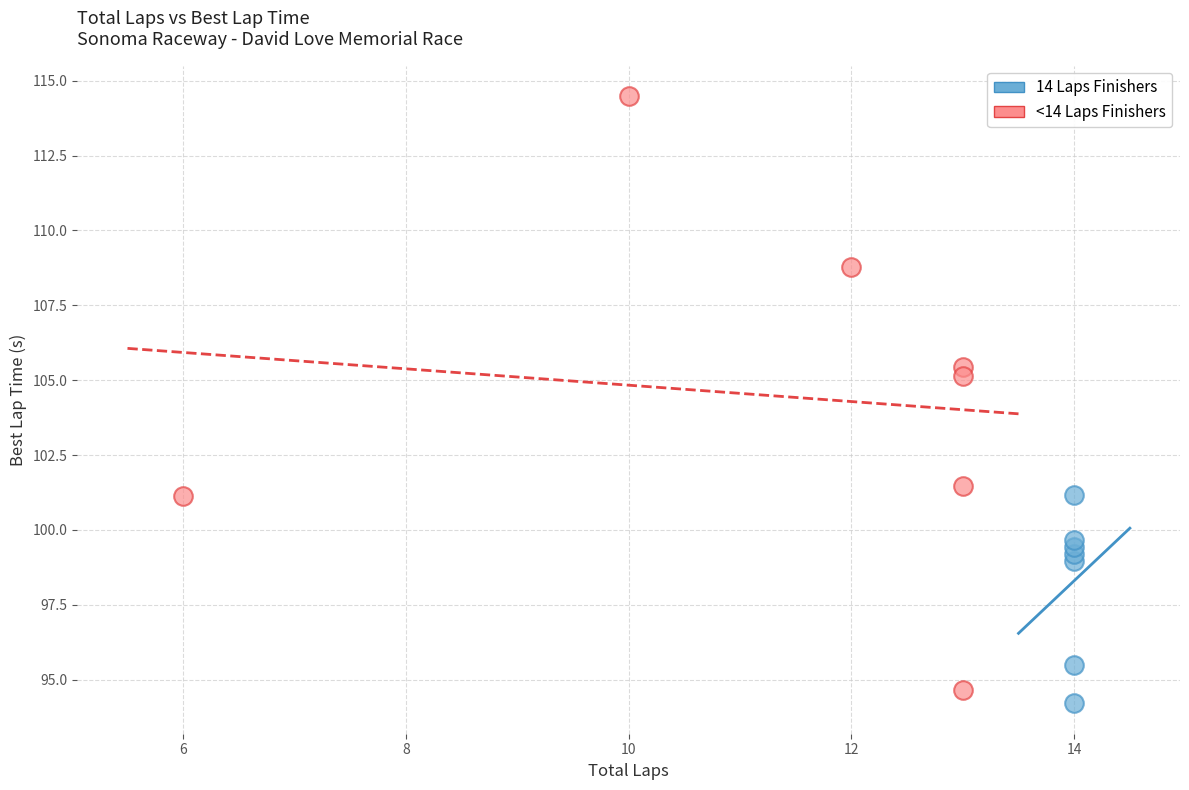

Which series contains the highest Y value?

<14 Laps Finishers